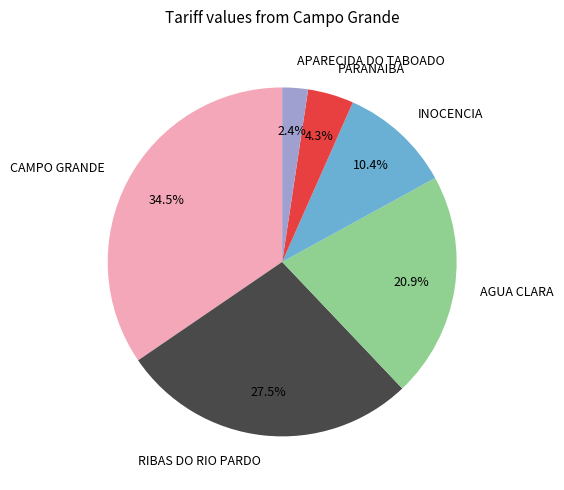

Does PARANAIBA represent more than half of the total?

No